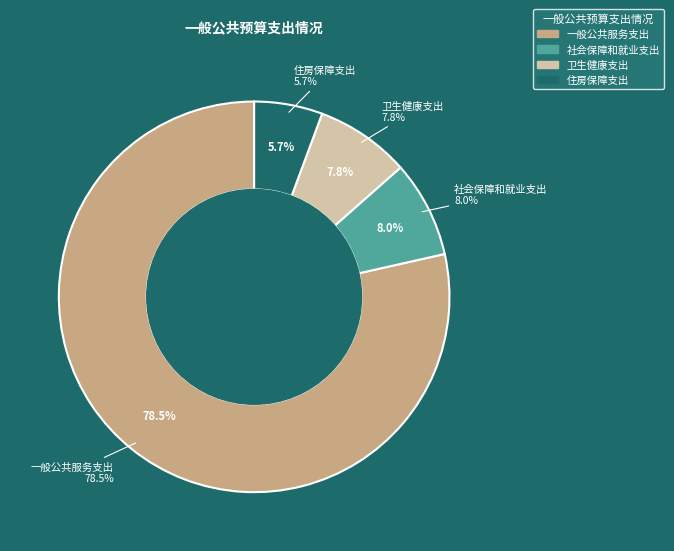

What is the smallest slice in the pie chart?

住房保障支出